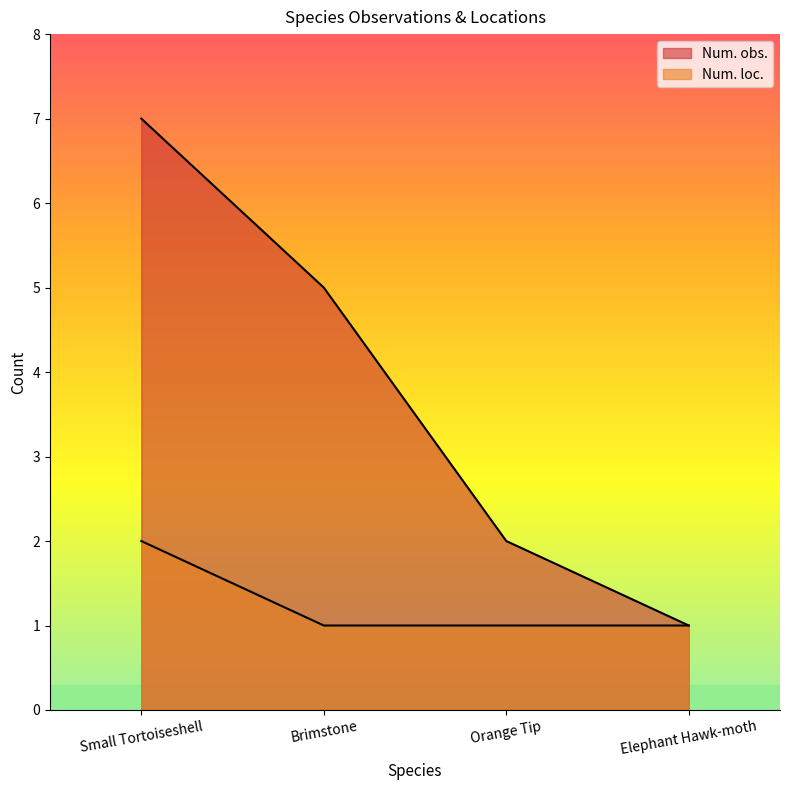

Which category has the lowest value in the Num. obs. series?

Elephant Hawk-moth